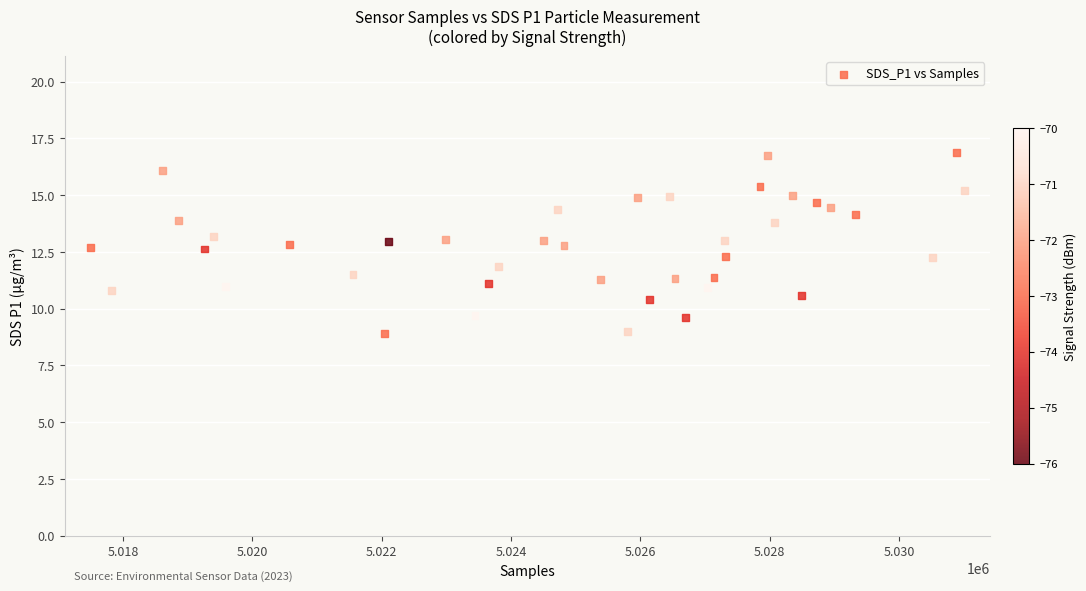

What is the range of X values (max minus min)?

13506.0